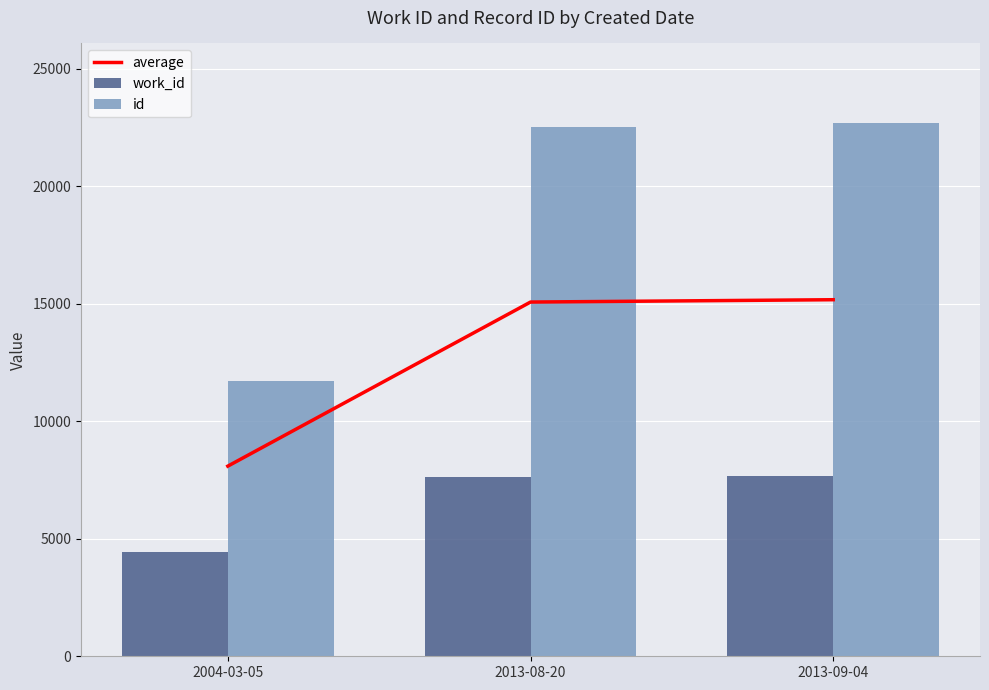

What is the average value of the id series?

18971